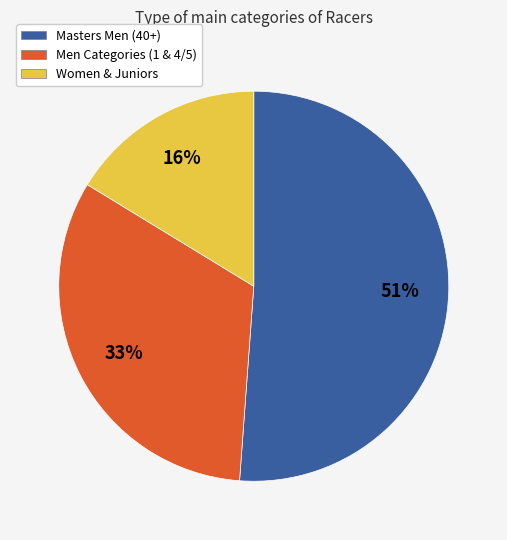

How many segments does this pie chart have?

3